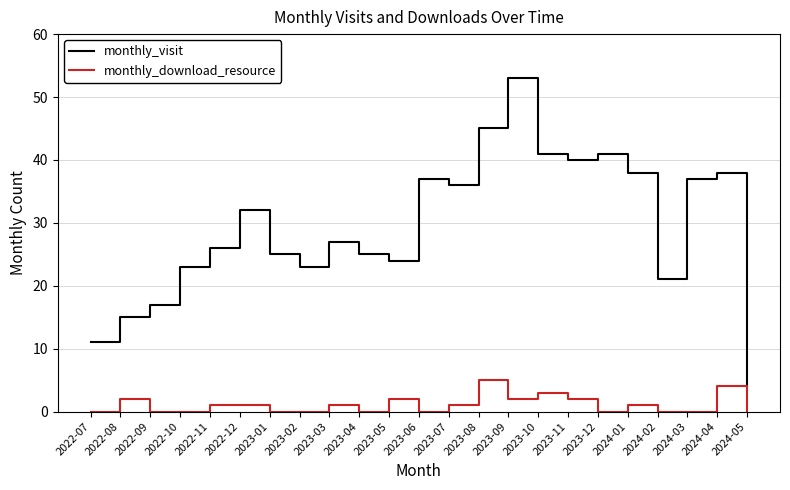

Reading right to left, what are all the values shown in this chart?

monthly_visit: 2024-05=4	2024-04=38	2024-03=37	2024-02=21	2024-01=38	2023-12=41	2023-11=40	2023-10=41	2023-09=53	2023-08=45	2023-07=36	2023-06=37	2023-05=24	2023-04=25	2023-03=27	2023-02=23	2023-01=25	2022-12=32	2022-11=26	2022-10=23	2022-09=17	2022-08=15	2022-07=11
monthly_download_resource: 2024-05=0	2024-04=4	2024-03=0	2024-02=0	2024-01=1	2023-12=0	2023-11=2	2023-10=3	2023-09=2	2023-08=5	2023-07=1	2023-06=0	2023-05=2	2023-04=0	2023-03=1	2023-02=0	2023-01=0	2022-12=1	2022-11=1	2022-10=0	2022-09=0	2022-08=2	2022-07=0